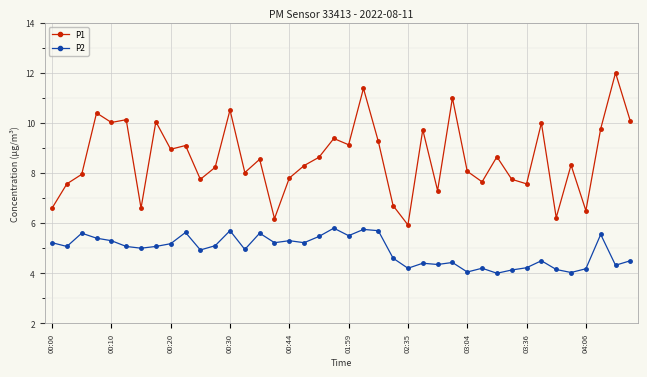

What is the smallest value displayed?

4.0